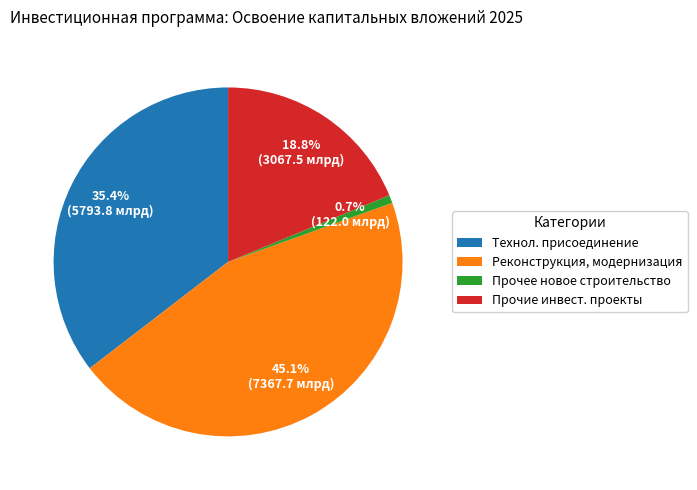

Is there any slice that represents more than half of the pie?

No